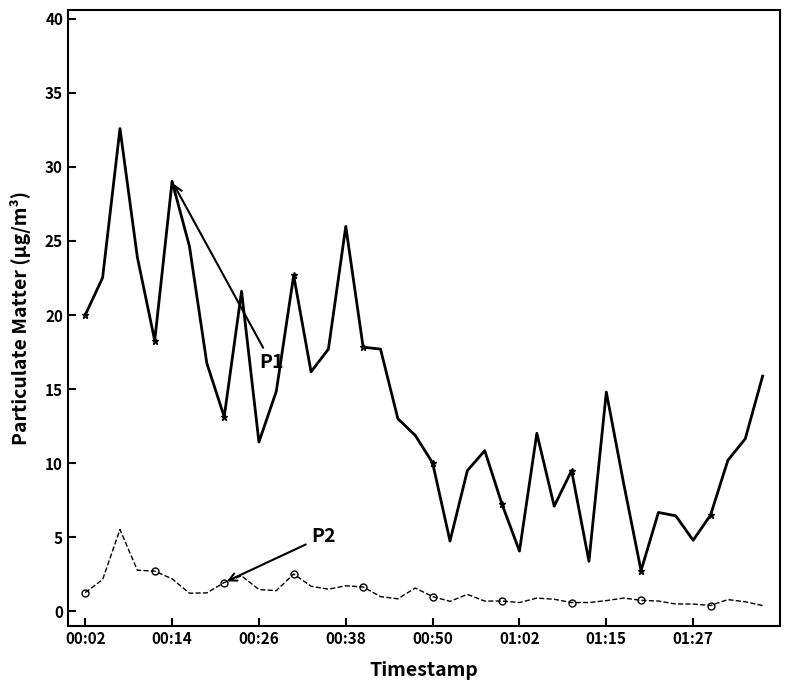

What is the maximum value shown in the chart?

32.6